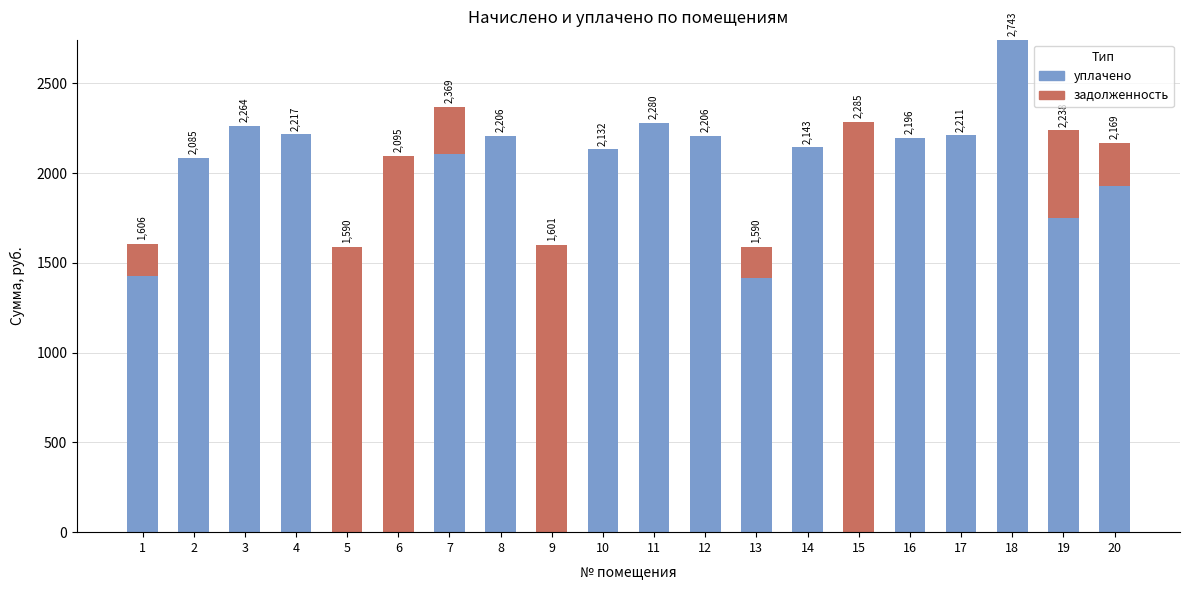

Are the bars grouped side by side (vs. stacked)?

No